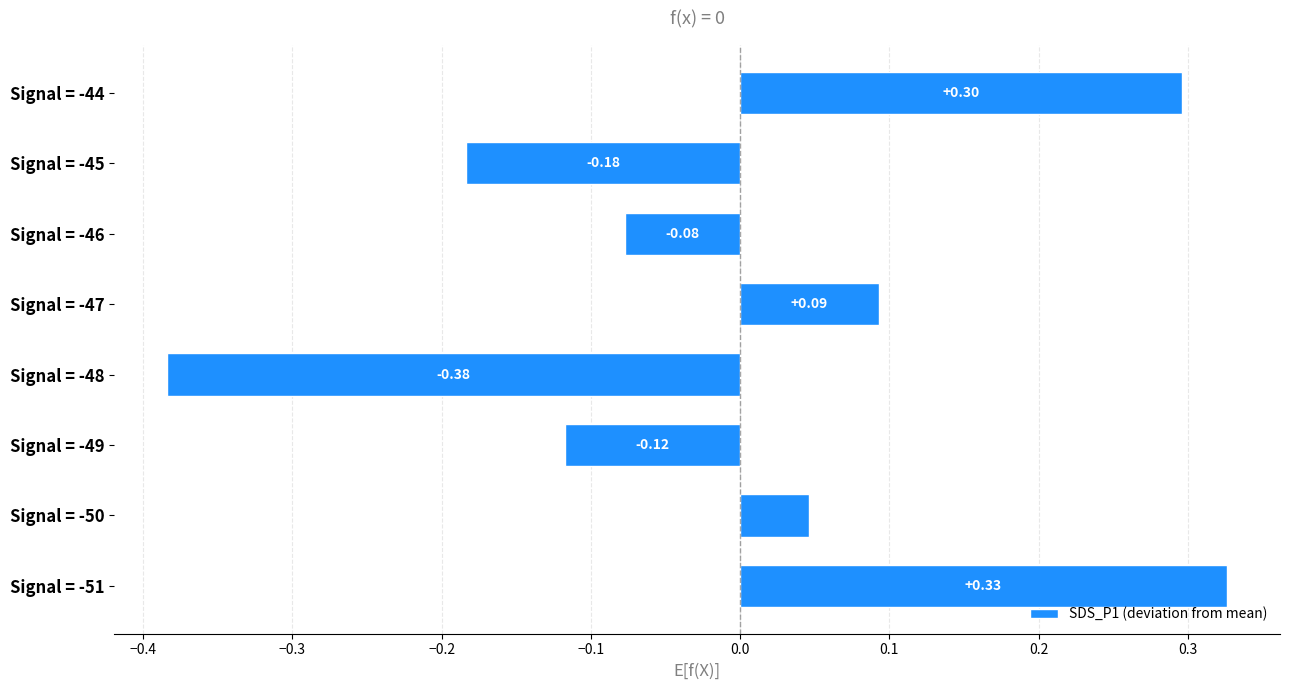

What is the change in value from Signal = -47 to Signal = -44?

+0.2